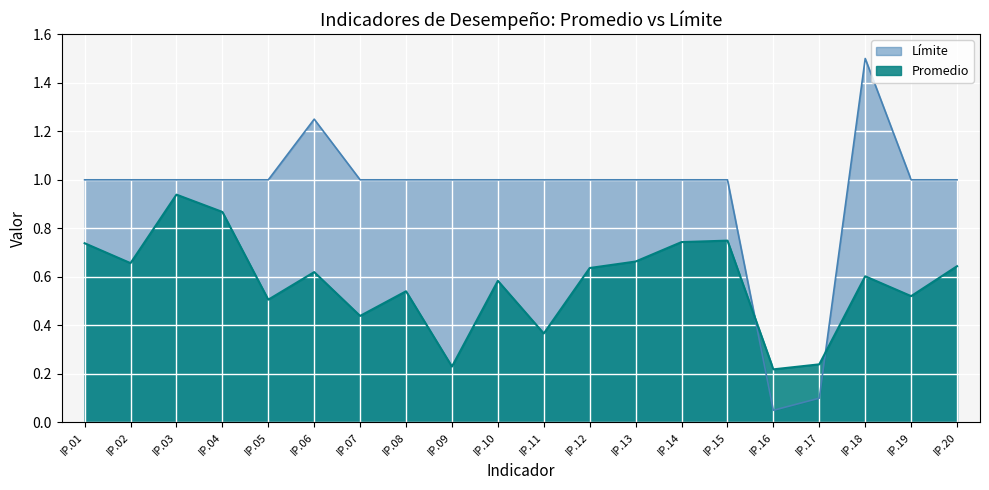

What is the difference between the Promedio values at IP.19 and IP.09?

0.3